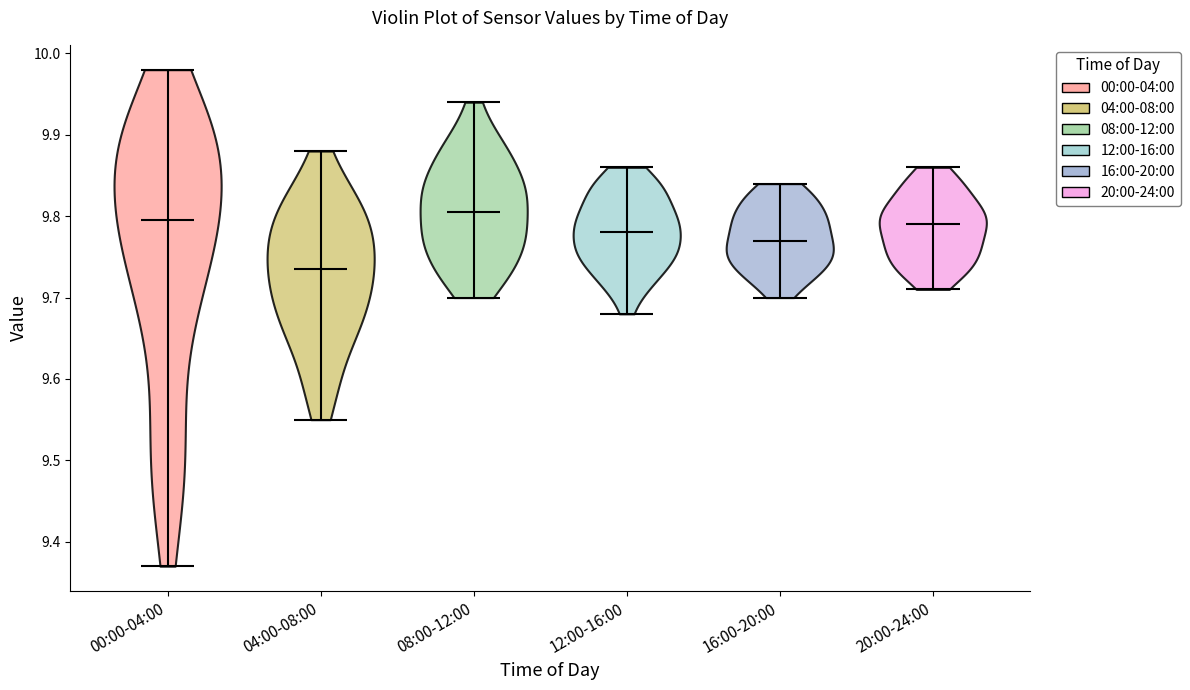

Reading left to right, read every violin against the y-axis: where its median line is, and the lowest and highest points it reaches. The values are not printed on the chart, so give them approximately, as read against the axis.

00:00-04:00: median line 9.80, lowest point 9.37, highest point 9.98
04:00-08:00: median line 9.74, lowest point 9.55, highest point 9.88
08:00-12:00: median line 9.81, lowest point 9.70, highest point 9.94
12:00-16:00: median line 9.78, lowest point 9.68, highest point 9.86
16:00-20:00: median line 9.77, lowest point 9.70, highest point 9.84
20:00-24:00: median line 9.79, lowest point 9.71, highest point 9.86